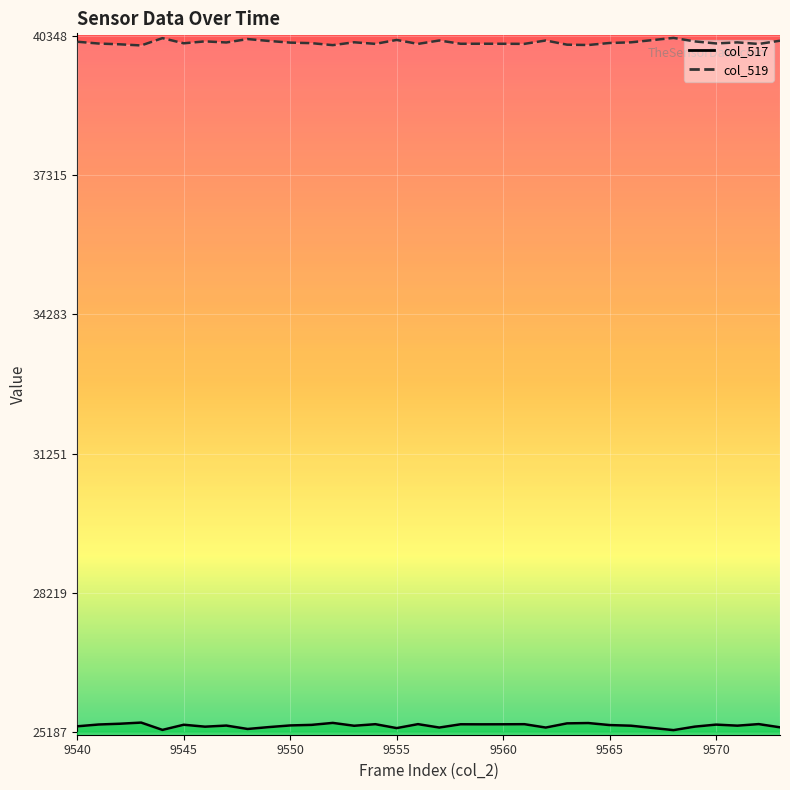

How many distinct data groups are displayed?

2